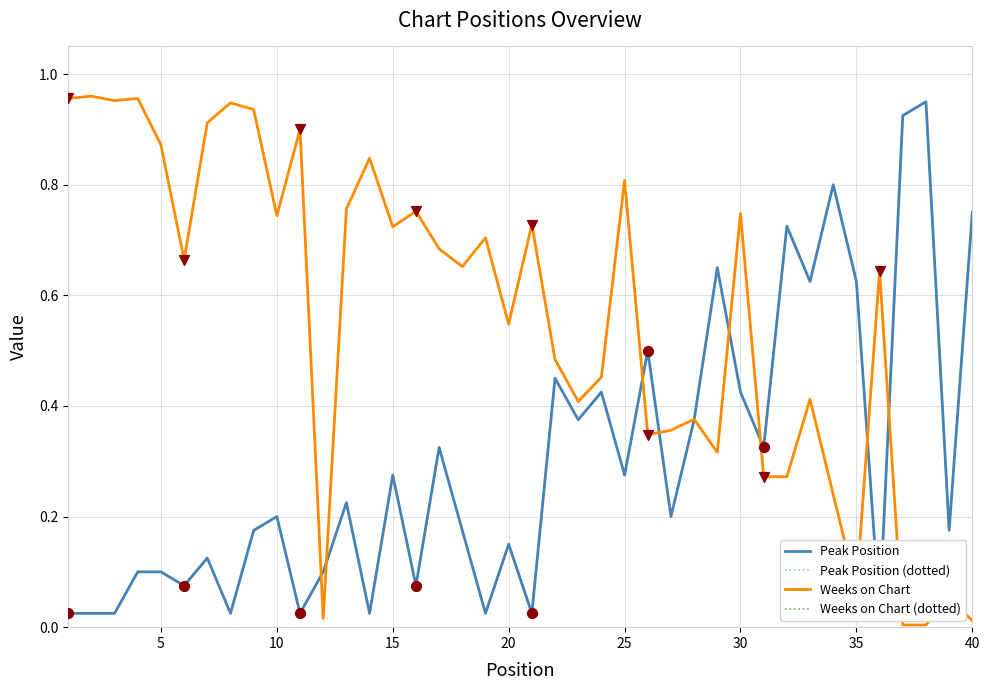

What are all the series names shown in the legend?

Peak Position, Peak Position (dotted), Weeks on Chart, Weeks on Chart (dotted)